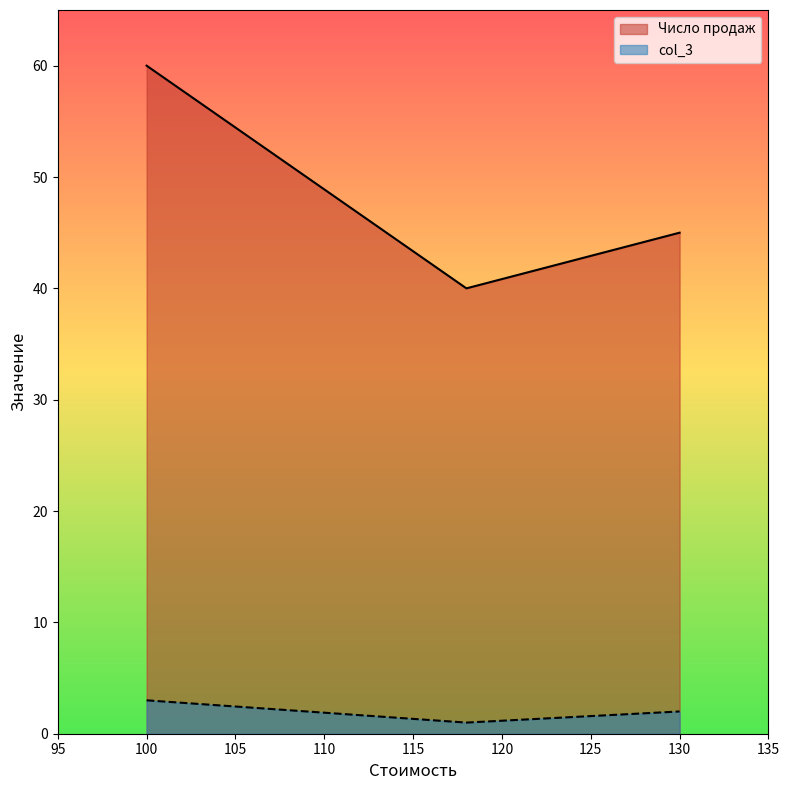

Does the chart display data point markers on the line(s)?

No